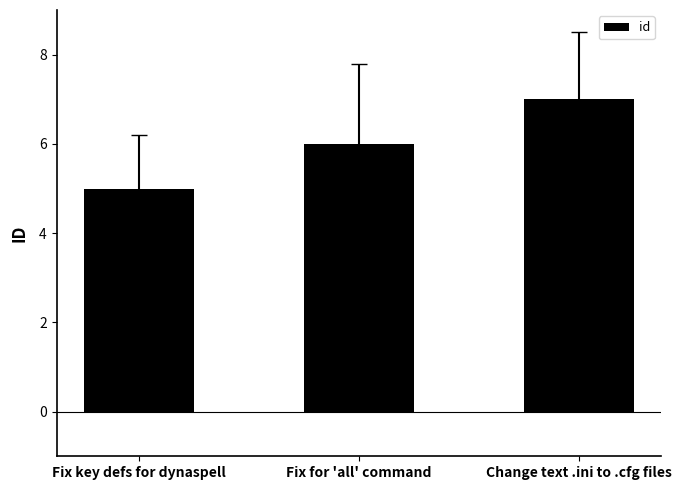

Reading left to right, transcribe all the data shown in this chart.

5	6	7